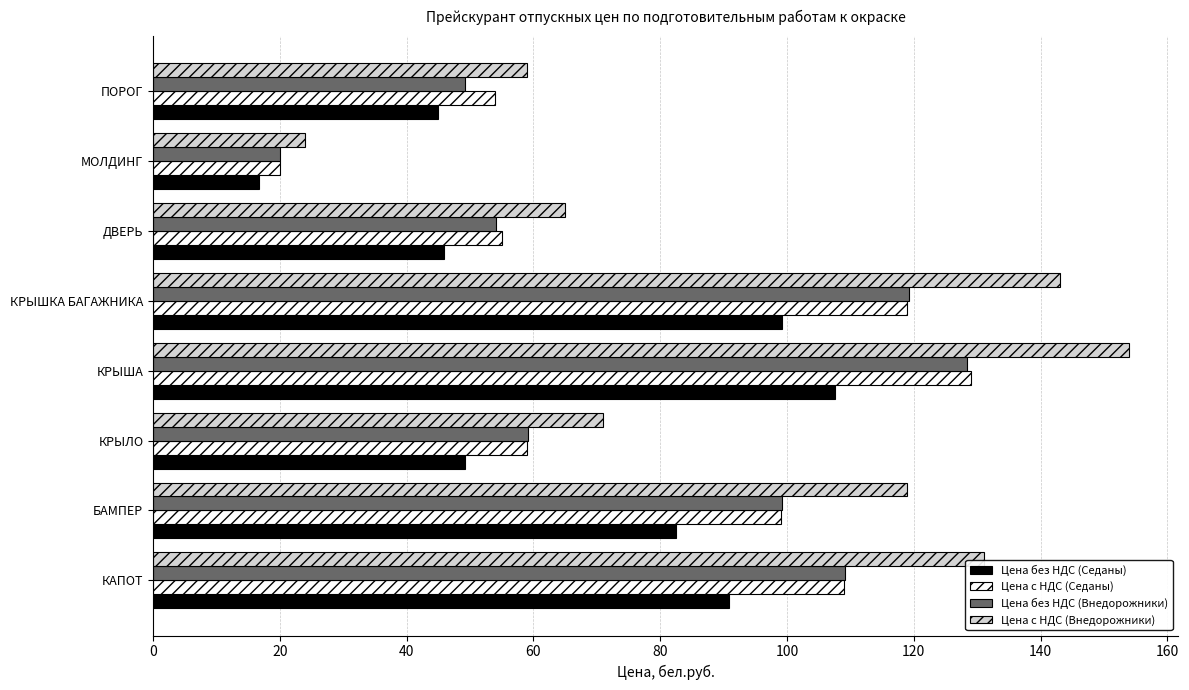

The Цена без НДС (Седаны) series shows 147.8 at КРЫША. True or false?

False